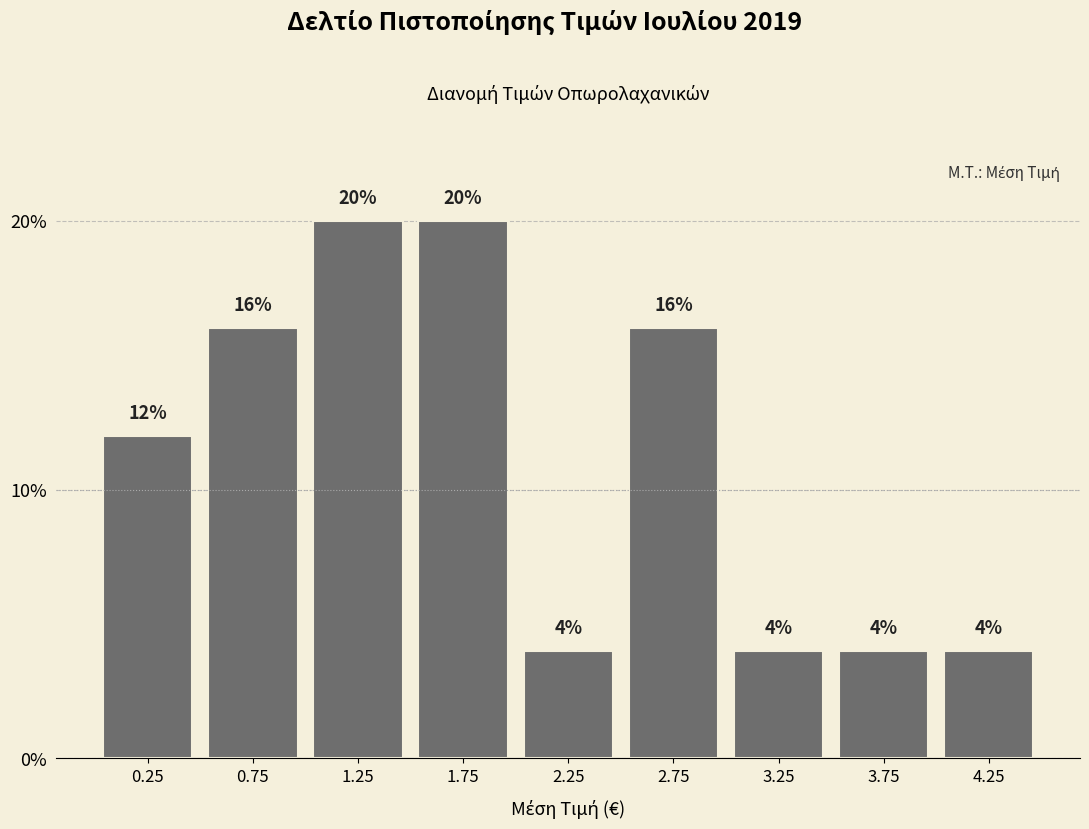

Reading left to right, list every bar in this chart as the range it spans on the x-axis followed by its height.

0.0 to 0.5: 12
0.5 to 1.0: 16
1.0 to 1.5: 20
1.5 to 2.0: 20
2.0 to 2.5: 4
2.5 to 3.0: 16
3.0 to 3.5: 4
3.5 to 4.0: 4
4.0 to 4.5: 4